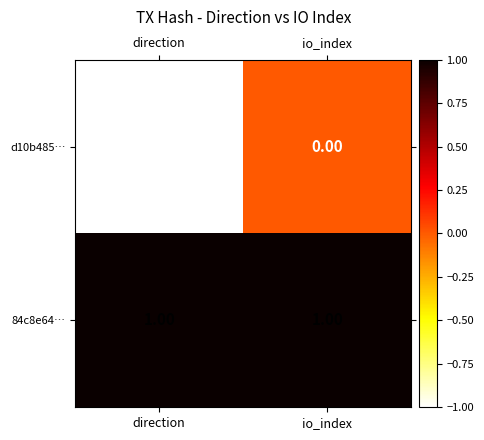

How many distinct data groups are displayed?

2